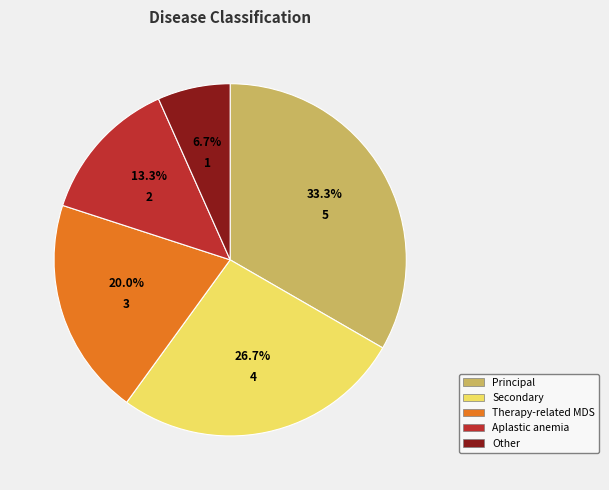

Rank the categories by value from highest to lowest.

Principal, Secondary, Therapy-related MDS, Aplastic anemia, Other